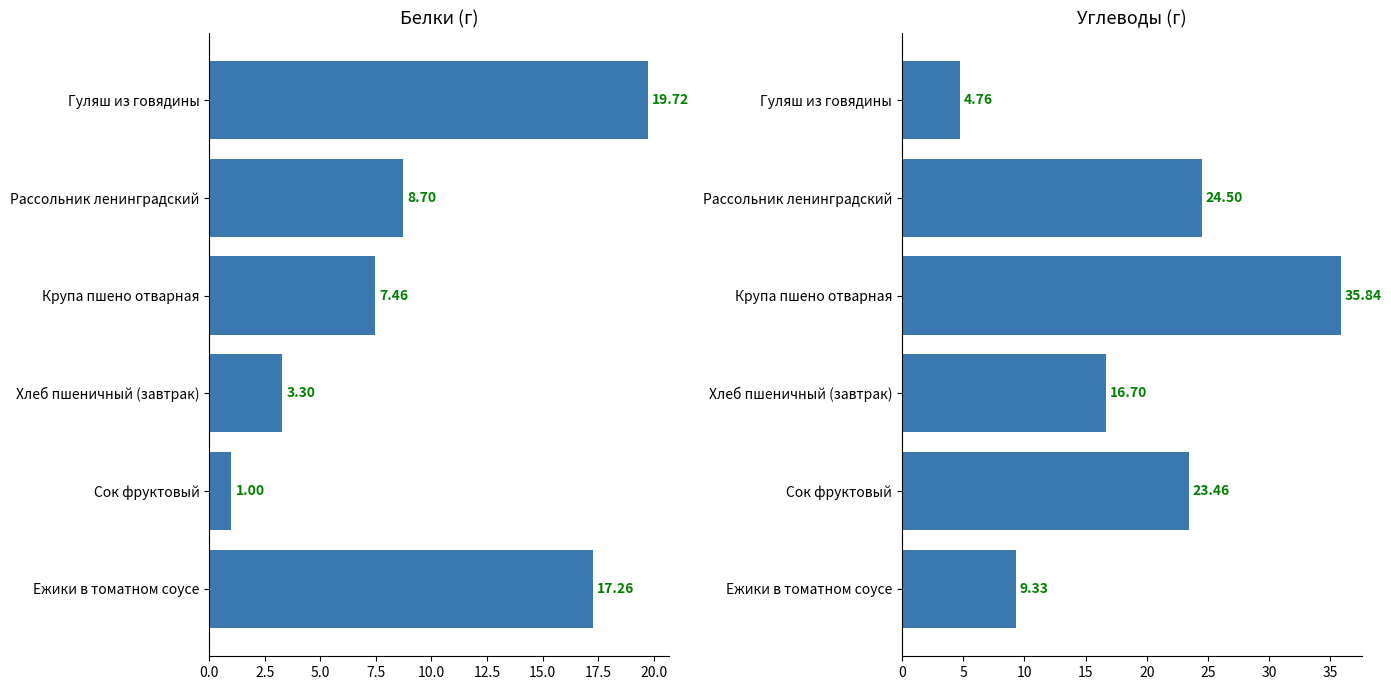

What is the sum of the Белки values at Крупа пшено отварная and Хлеб пшеничный (завтрак)?

10.8